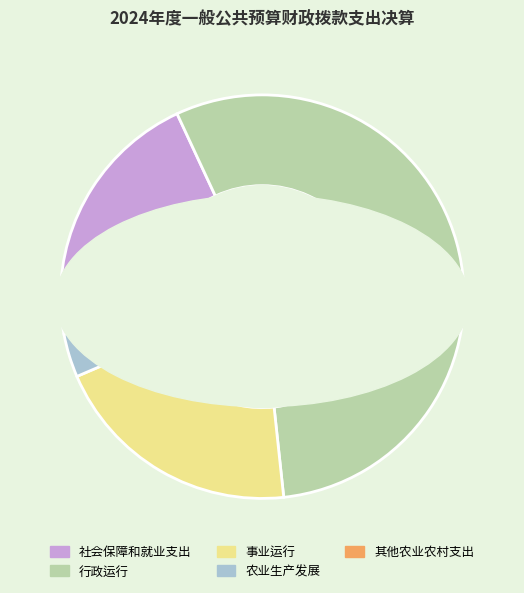

True or false: 农业生产发展 accounts for 3% of the total.

True